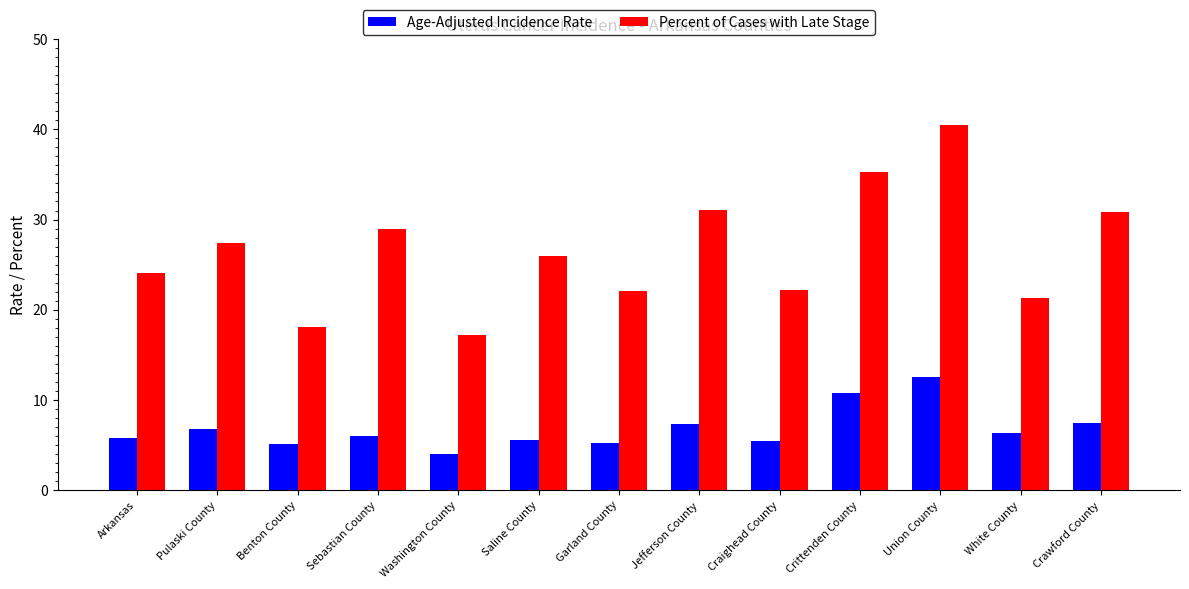

What is the maximum value shown in the chart?

40.5